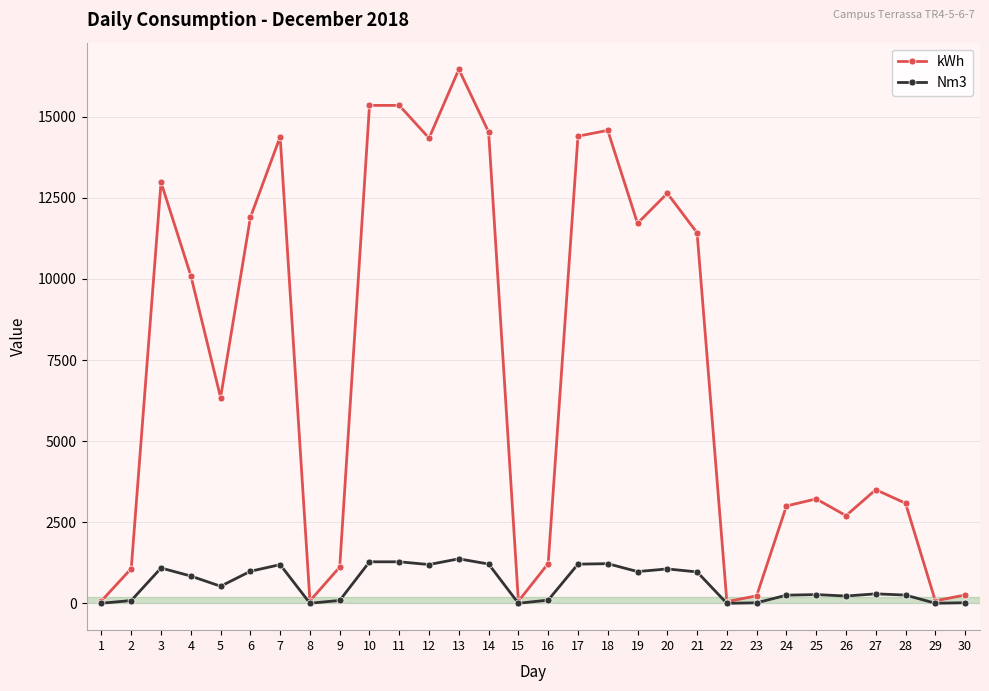

True or false: kWh has a value of 1120.4 at 9.

True